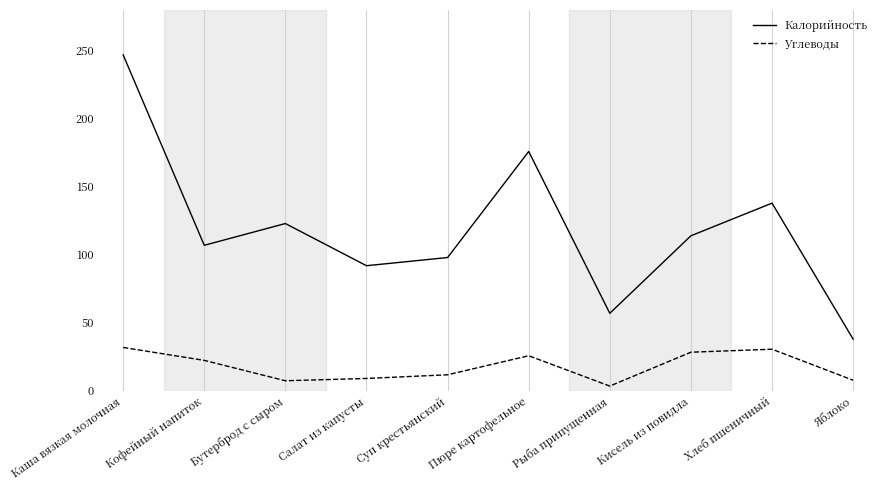

True or false: Углеводы and Калорийность cross at least once.

False